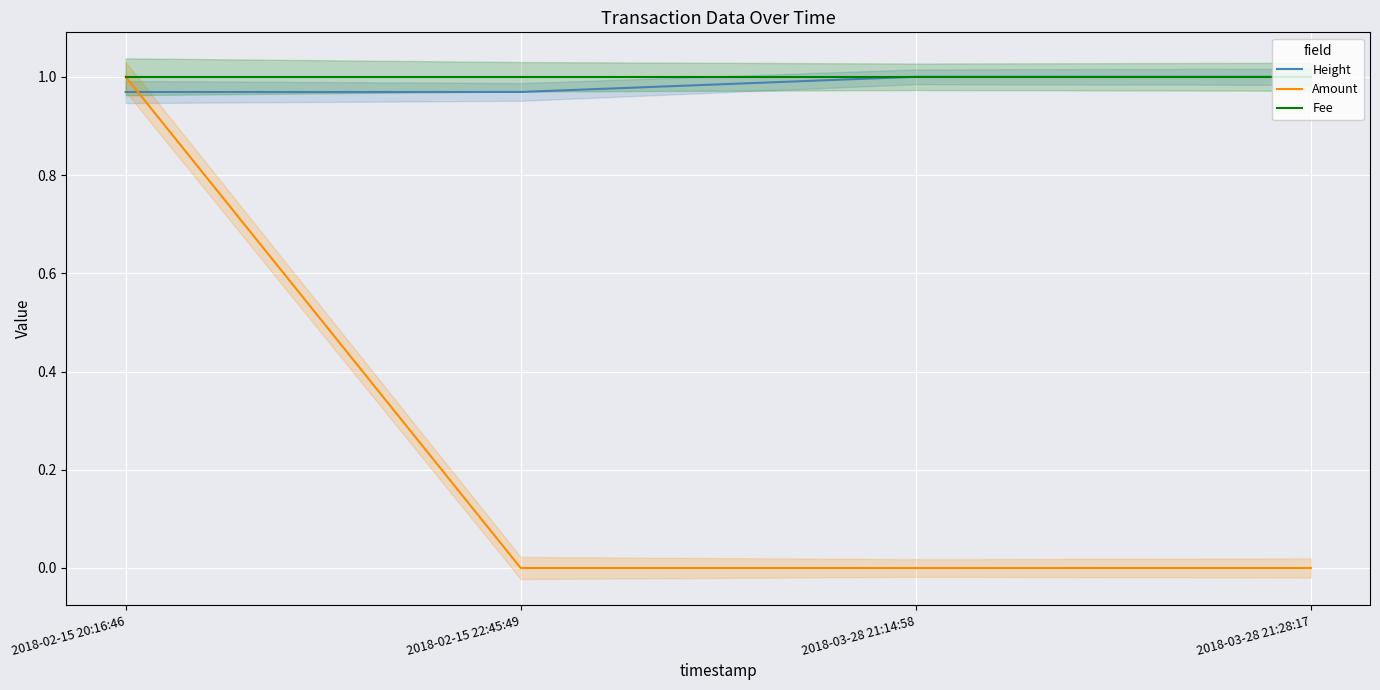

True or false: Height and Fee intersect in this chart.

False